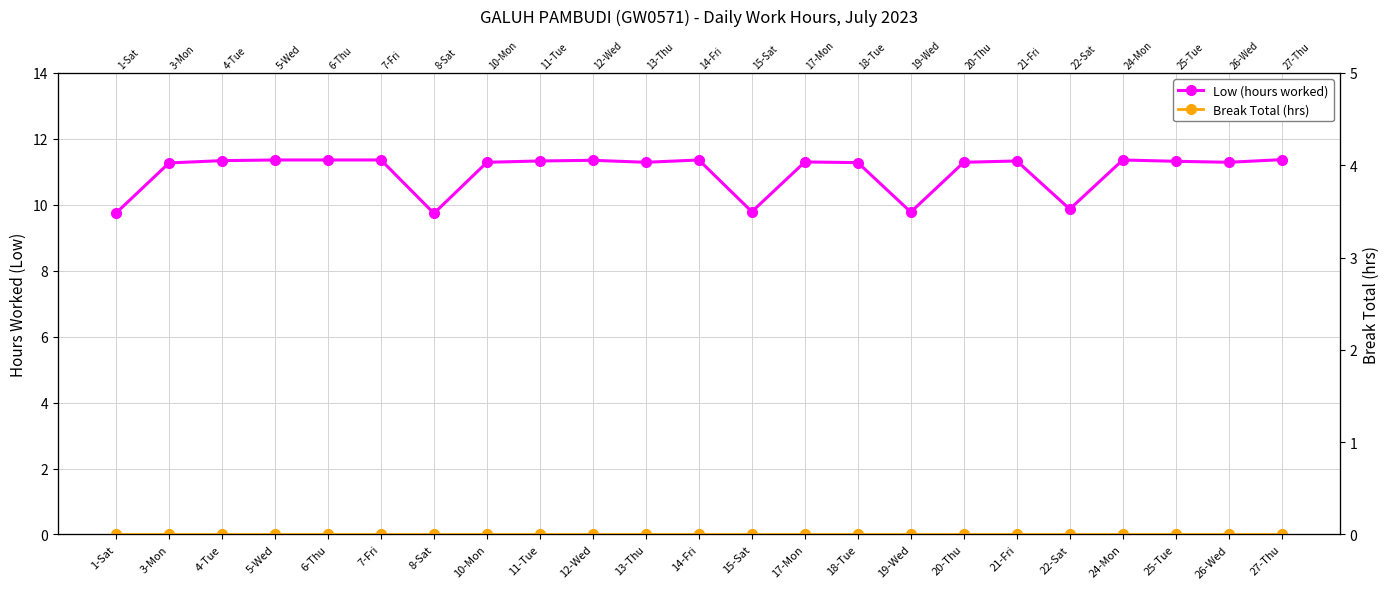

At which category is the sum across all series the highest?

27-Thu